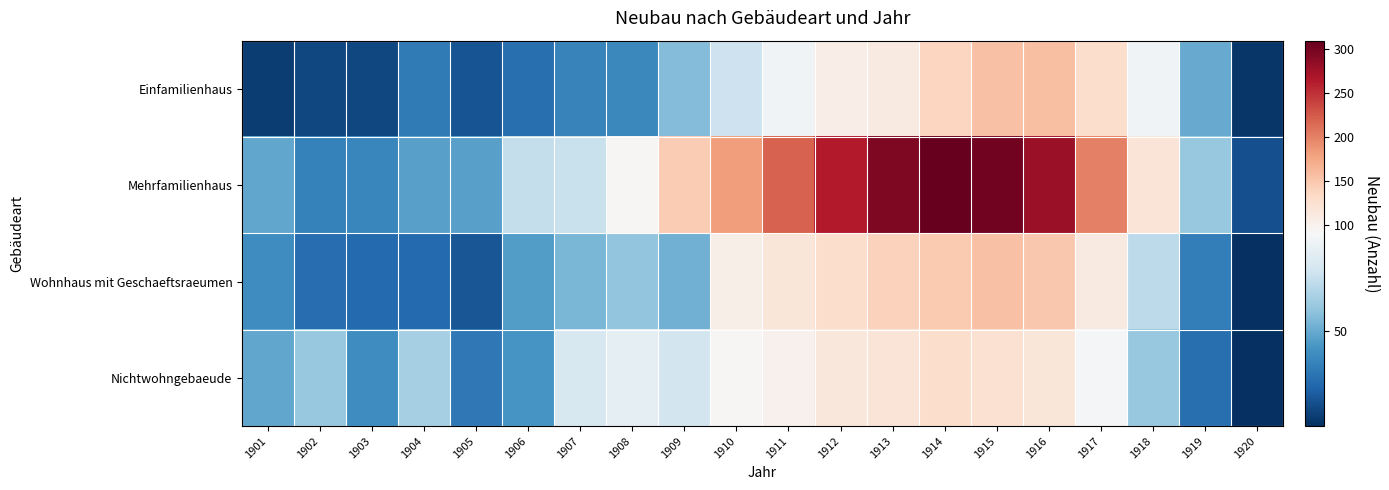

At which category is the sum across all series the highest?

1915